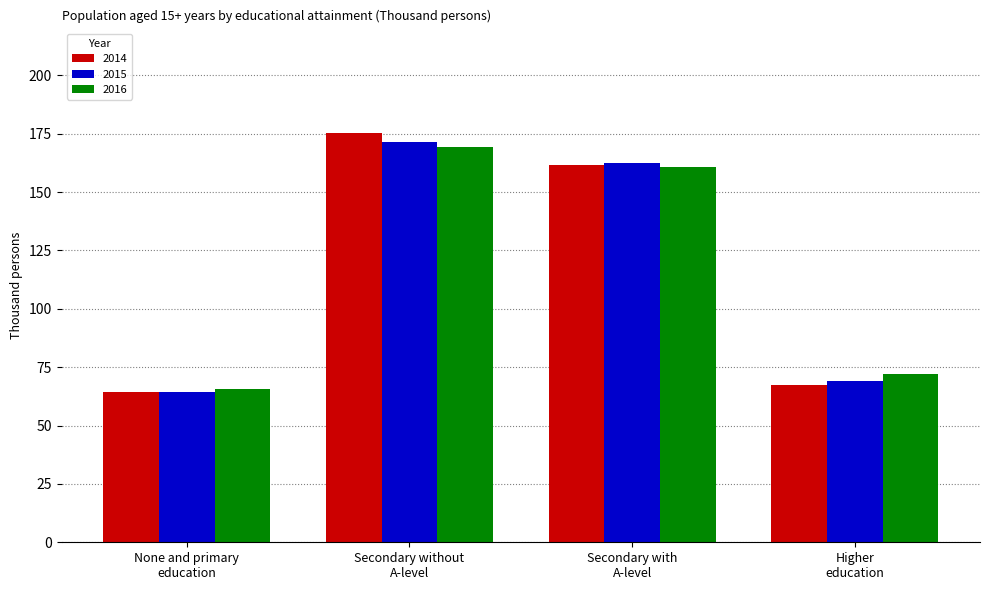

How many data points in 2015 are above 162?

2